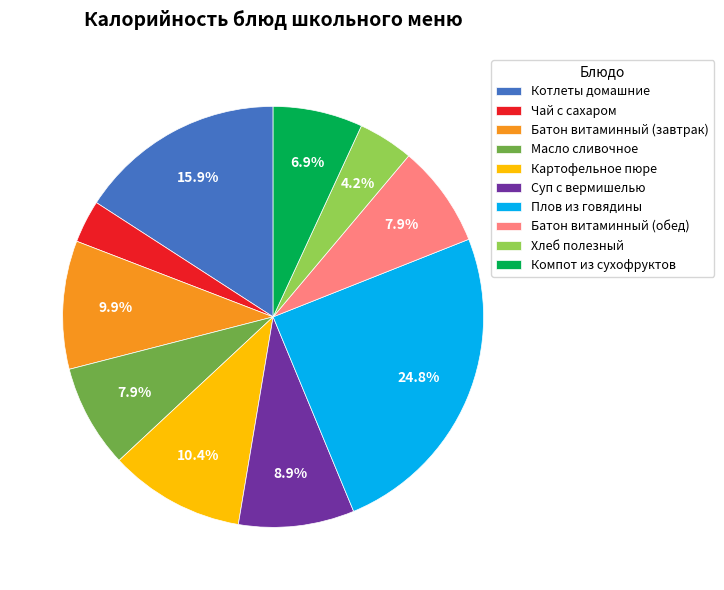

Is there a majority slice in this chart?

No